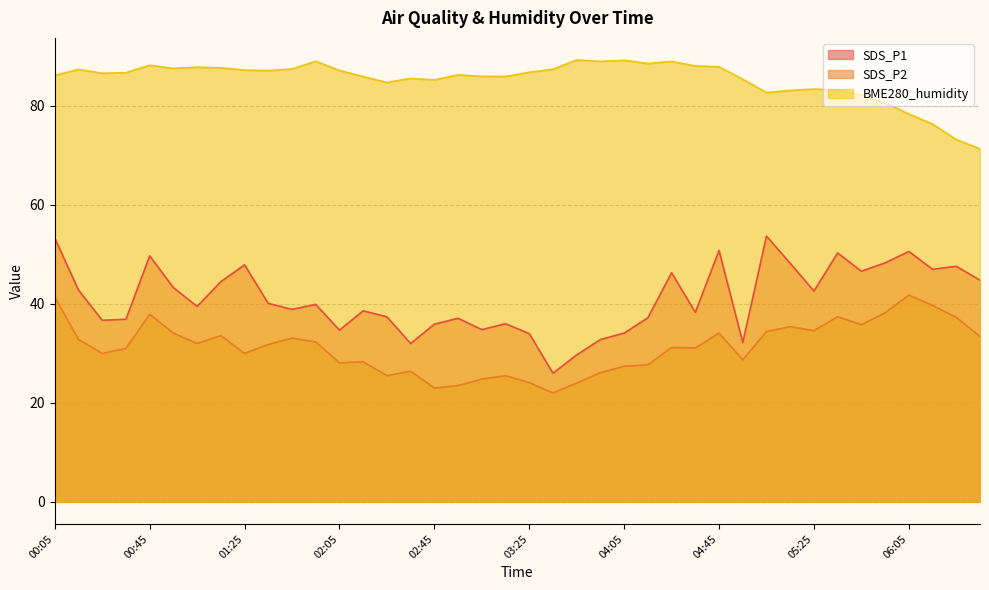

The SDS_P1 series shows 64.3 at 01:45. True or false?

False